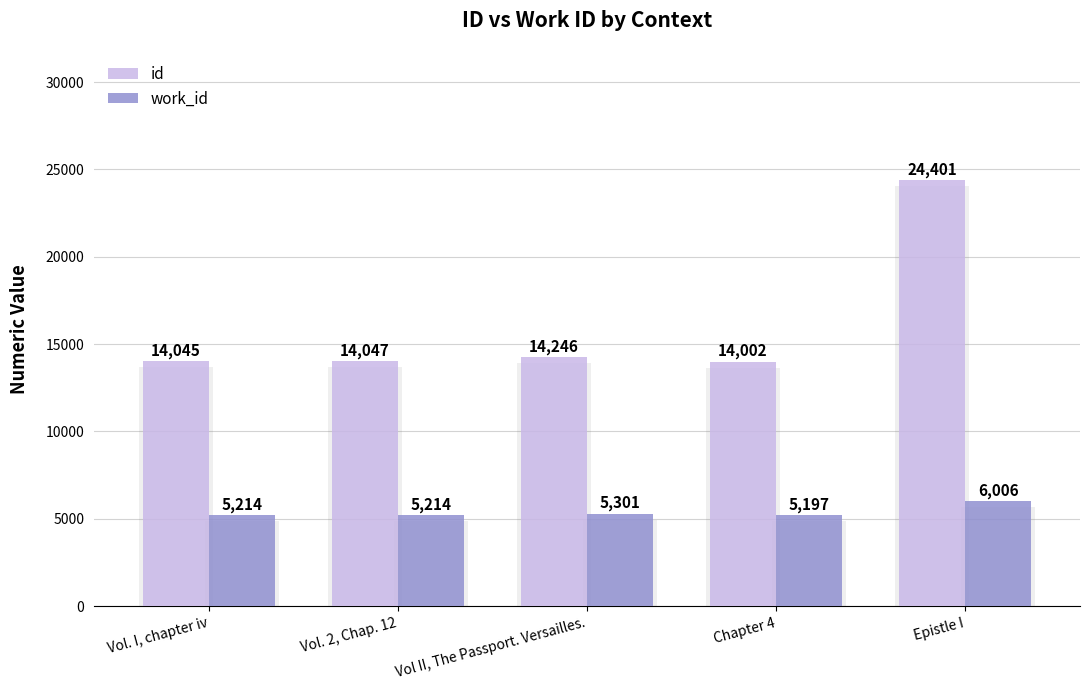

Which series has the largest total across all categories?

id